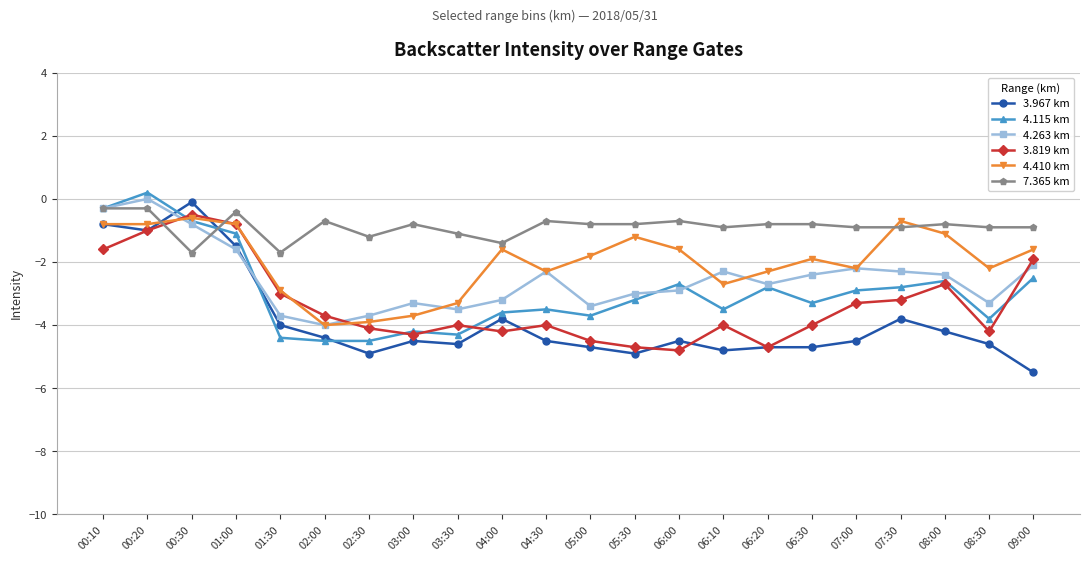

How many values in the 4.263 km series exceed -2?

4